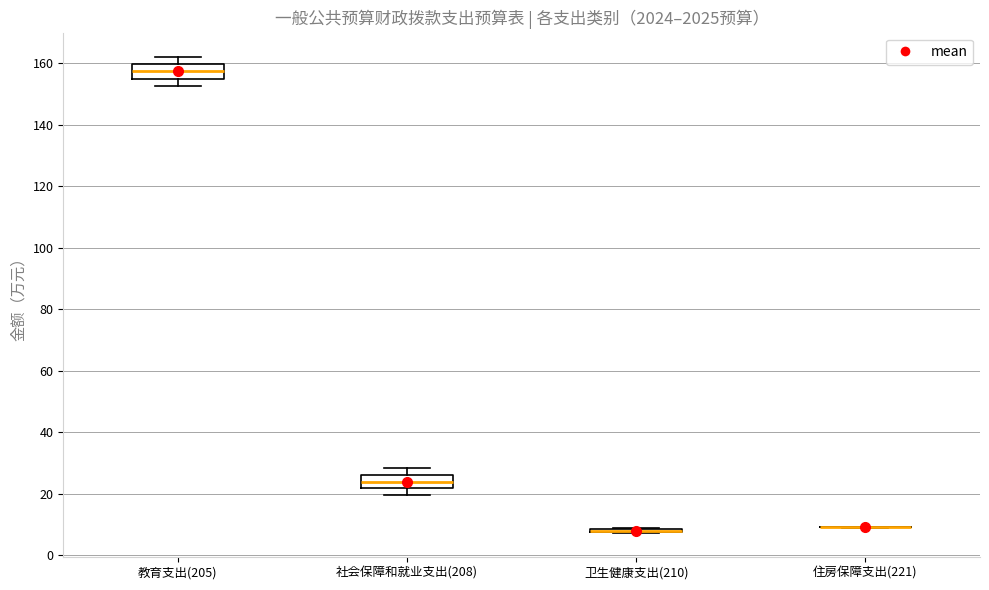

Reading left to right, transcribe this box plot: for each box, give where its median line is, the range the box spans, and where its two whiskers end, as read against the y-axis. The values are not printed on the chart, so give them approximately, as read against the axis.

教育支出(205): median 158, box 154 to 160, whiskers 152 to 162
社会保障和就业支出(208): median 24, box 22 to 26, whiskers 20 to 28
卫生健康支出(210): box collapsed to a line at 8, whiskers 8 to 8
住房保障支出(221): box collapsed to a line at 10, whiskers 8 to 10